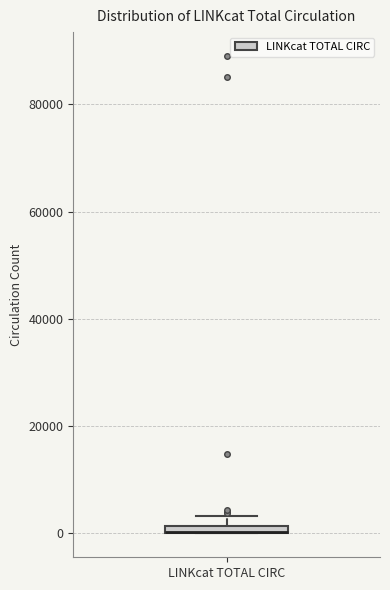

Where is the lower edge of the box for LINKcat TOTAL CIRC on the y-axis? The values are not printed on the chart, so give them approximately, as read against the axis.

0